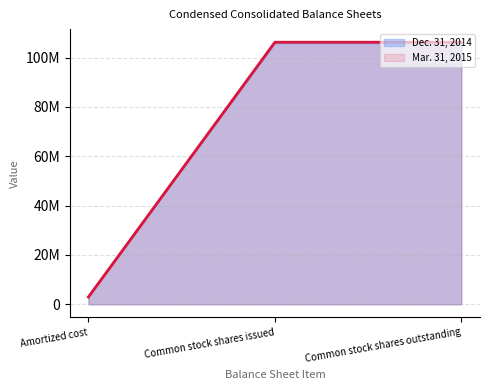

Reading left to right, list all the values displayed in this chart.

Amortized cost=2954443	Common stock shares issued=106246910	Common stock shares outstanding=106246910